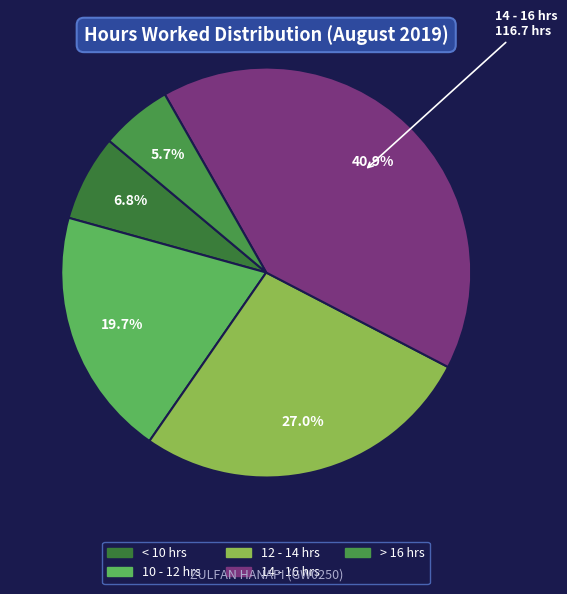

Does any single category account for the majority?

No